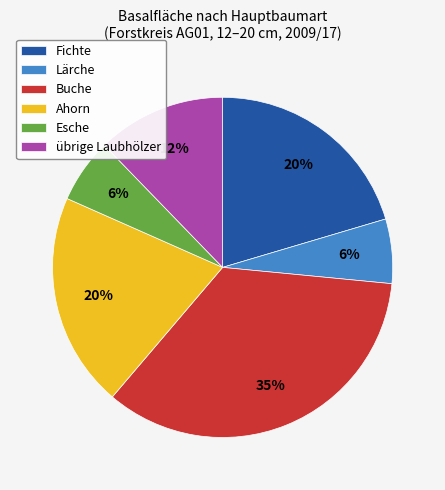

Do Lärche and Fichte together represent more than half of the pie?

No